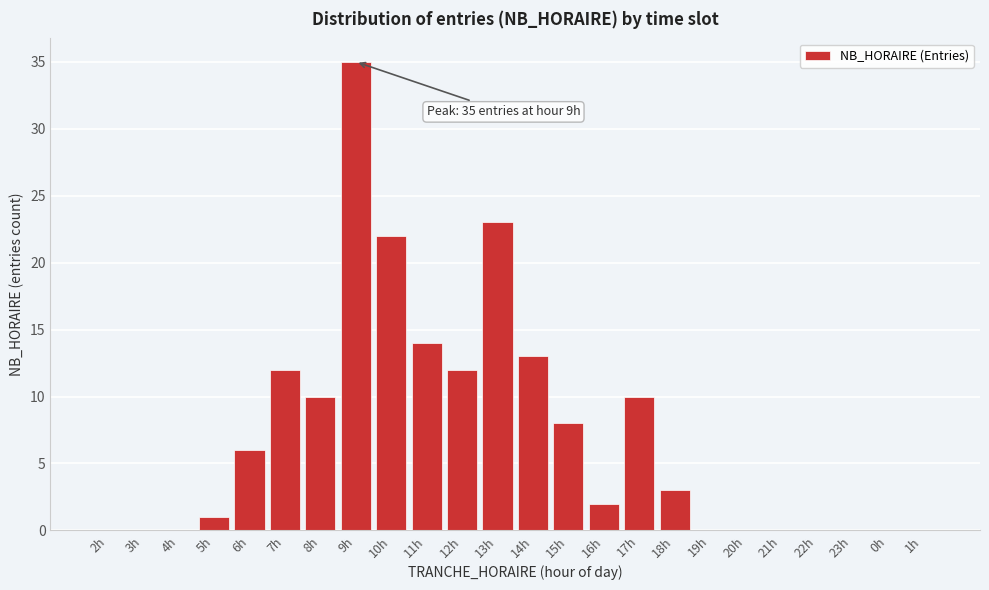

Reading left to right, transcribe all the data shown in this chart.

2h=0	3h=0	4h=0	5h=1	6h=6	7h=12	8h=10	9h=35	10h=22	11h=14	12h=12	13h=23	14h=13	15h=8	16h=2	17h=10	18h=3	19h=0	20h=0	21h=0	22h=0	23h=0	0h=0	1h=0